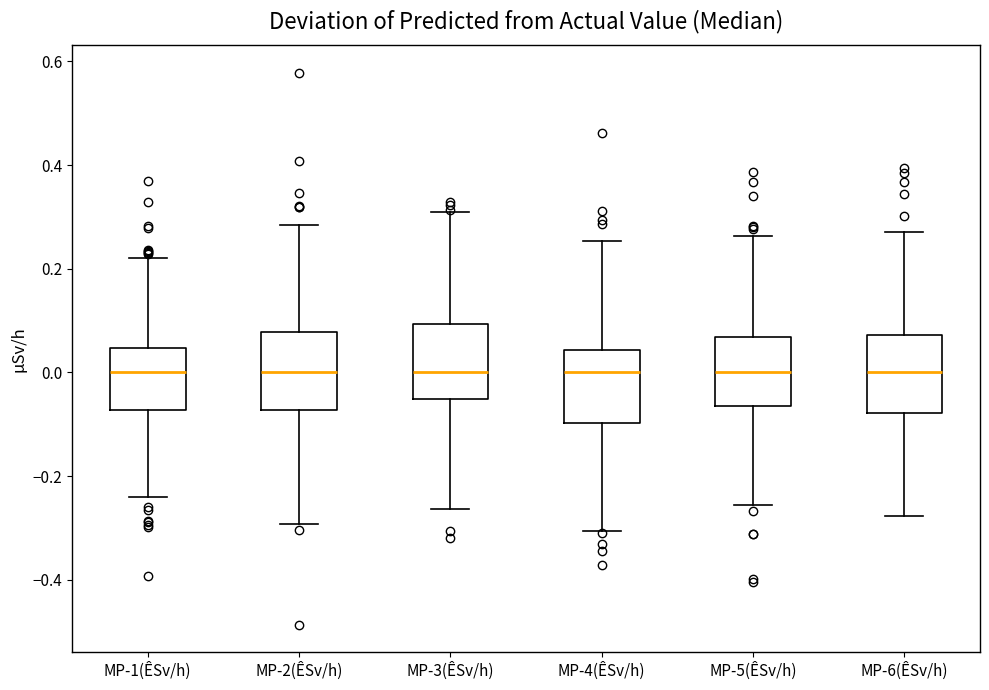

Reading left to right, transcribe this box plot: for each box, give where its median line is, the range the box spans, and where its two whiskers end, as read against the y-axis. The values are not printed on the chart, so give them approximately, as read against the axis.

MP-1(ÊSv/h): median 0.00, box -0.08 to 0.04, whiskers -0.24 to 0.22
MP-2(ÊSv/h): median 0.00, box -0.08 to 0.08, whiskers -0.30 to 0.28
MP-3(ÊSv/h): median 0.00, box -0.06 to 0.10, whiskers -0.26 to 0.30
MP-4(ÊSv/h): median 0.00, box -0.10 to 0.04, whiskers -0.30 to 0.26
MP-5(ÊSv/h): median 0.00, box -0.06 to 0.06, whiskers -0.26 to 0.26
MP-6(ÊSv/h): median 0.00, box -0.08 to 0.08, whiskers -0.28 to 0.28